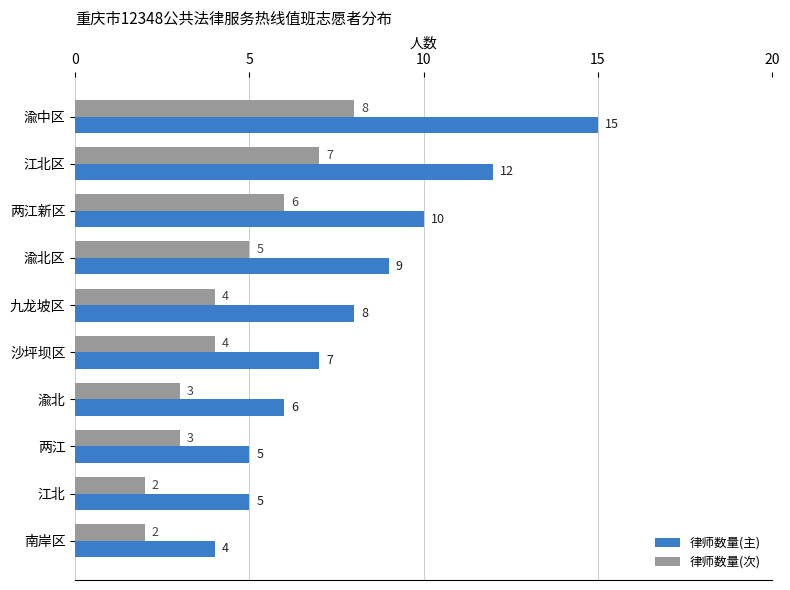

What is the difference between the maximum and minimum values in the 律师数量(次) series?

6